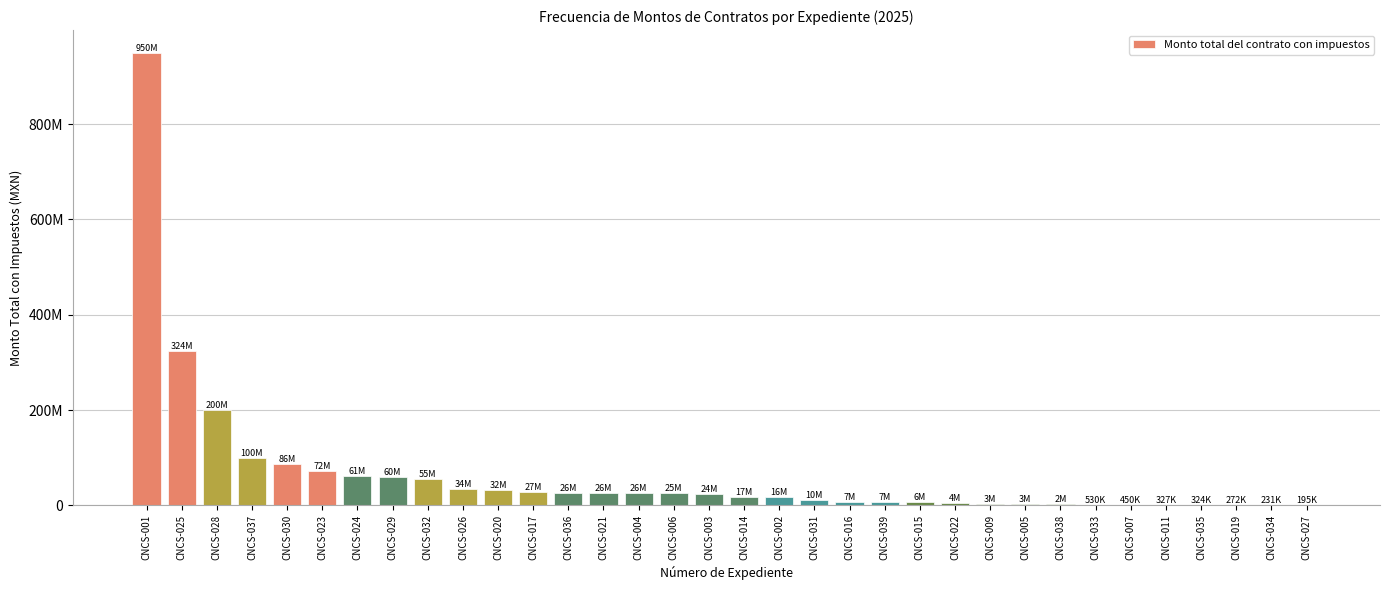

Are the bars horizontal?

No